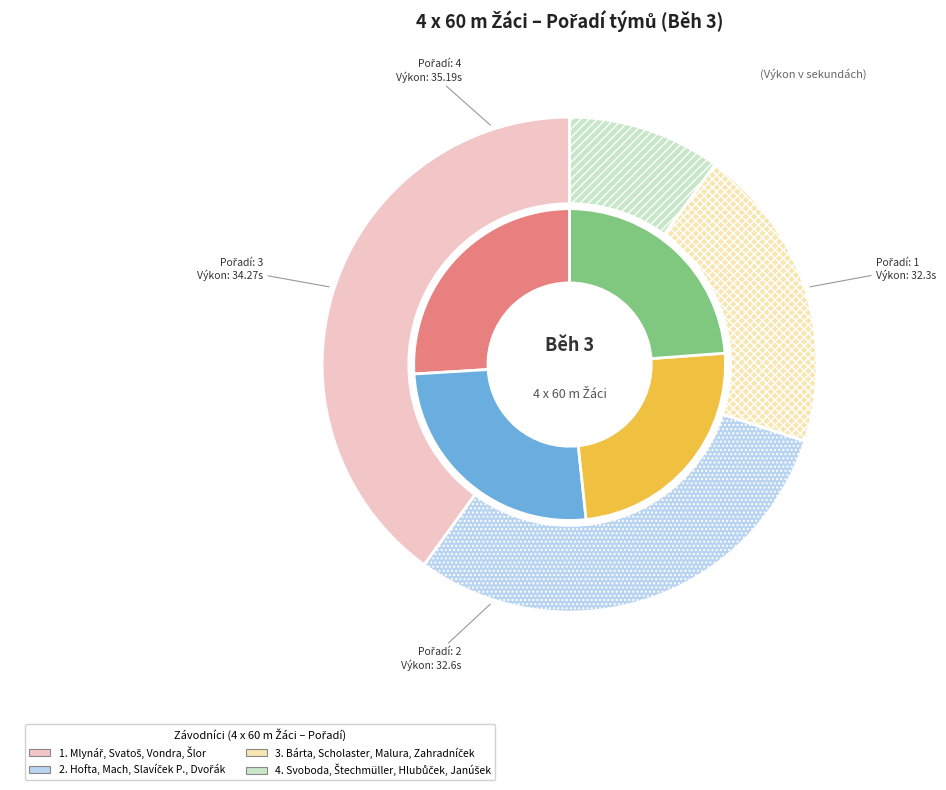

Which slice is the smallest?

Mlynář, Svatoš, Vondra, Šlor
(ŠAK ZŠ Pardubice)